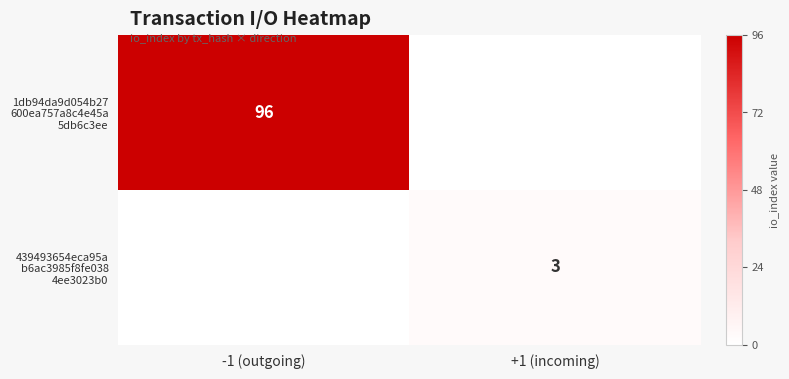

How many values in the 1db94da9d054b27 600ea757a8c4e45a 5db6c3ee series are below 96?

1